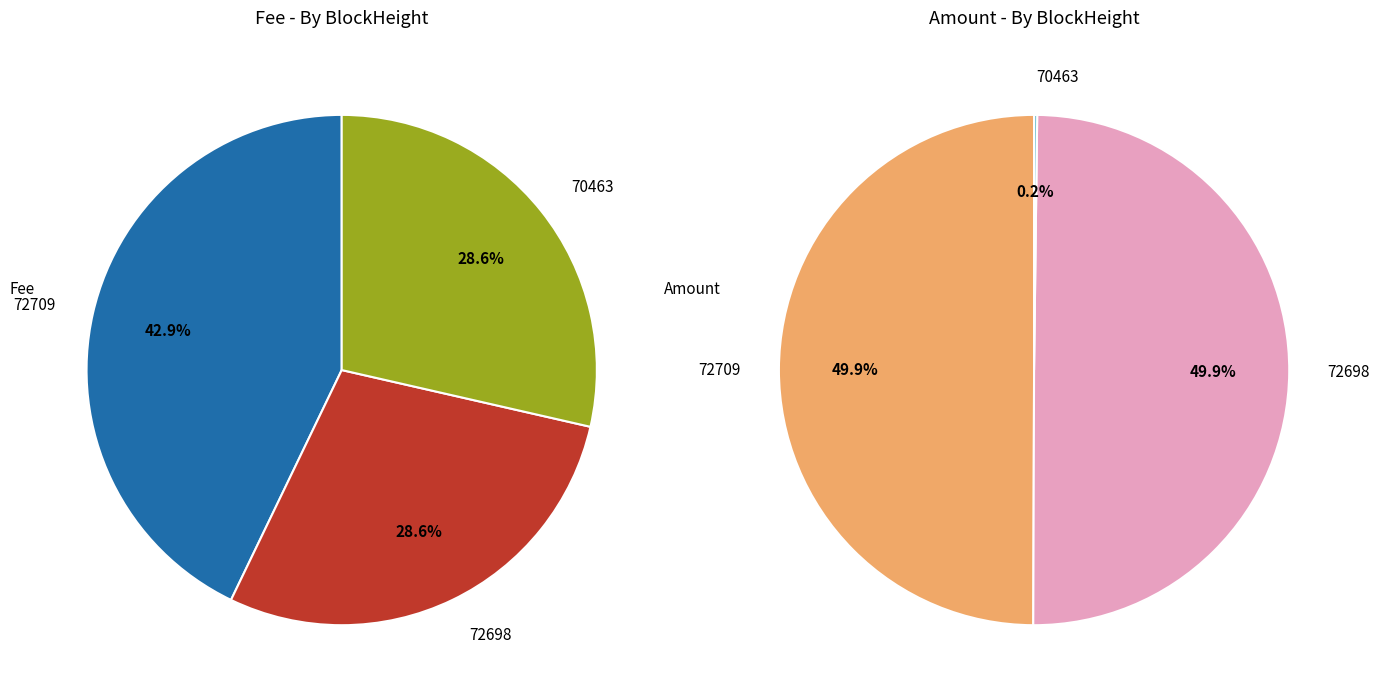

Which category has the smallest portion of the pie?

72698